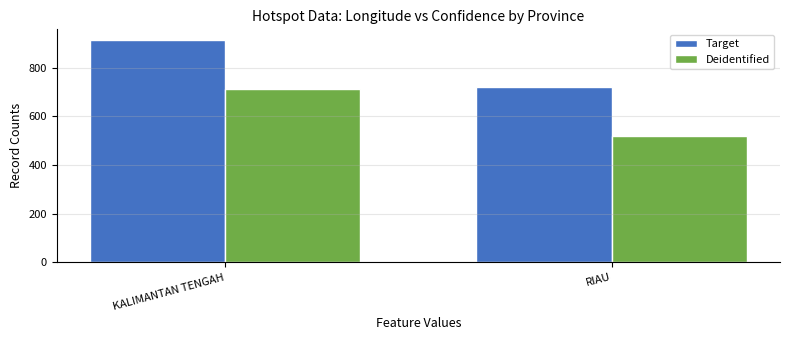

How many bars are there in each group?

2